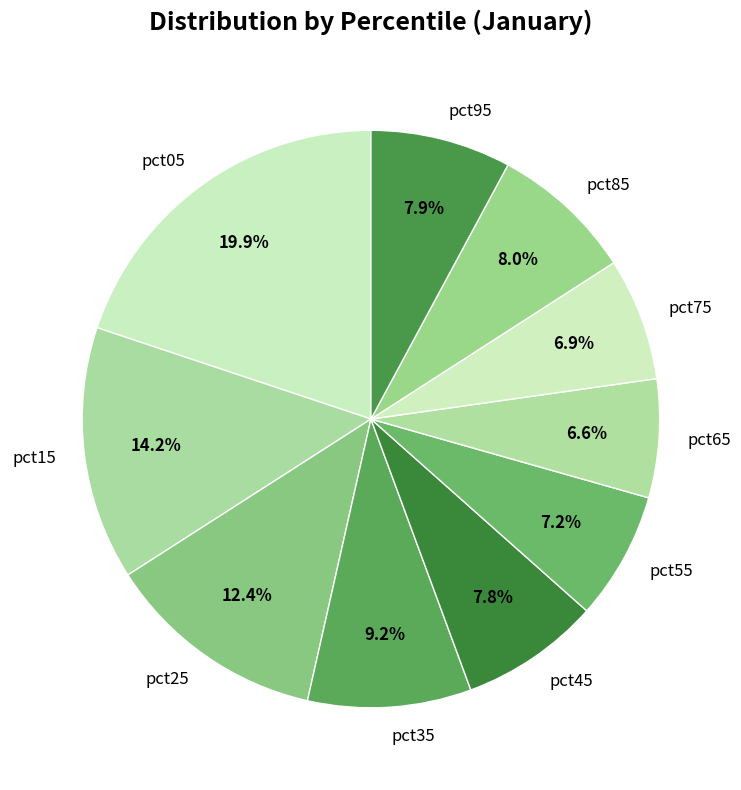

Which category has the biggest portion of the pie?

pct05